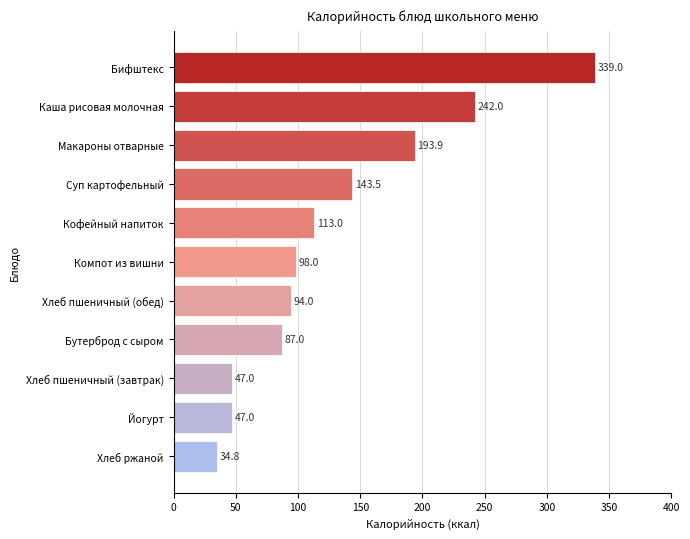

The chart shows a value of 182.3 at Кофейный напиток. True or false?

False